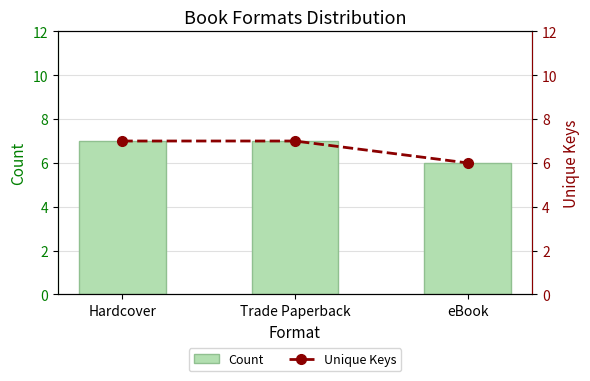

At which label does Count reach its peak?

Hardcover